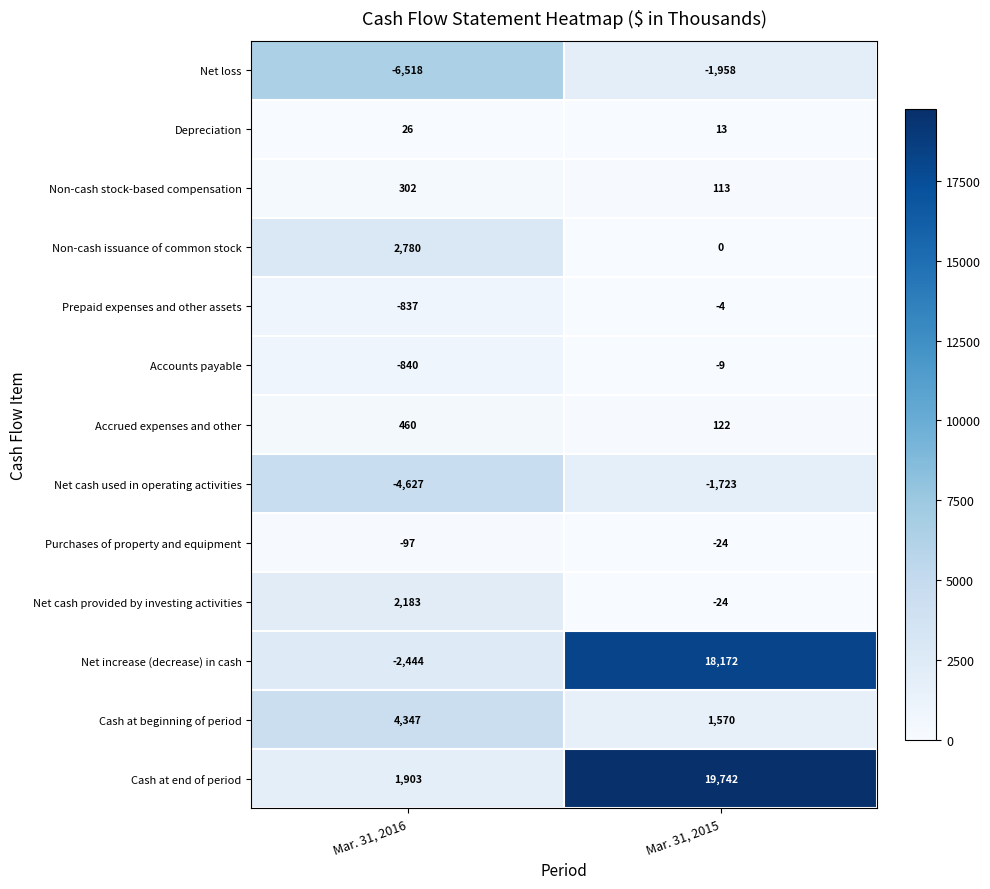

The Net loss series shows -6518 at Mar. 31, 2016. True or false?

True